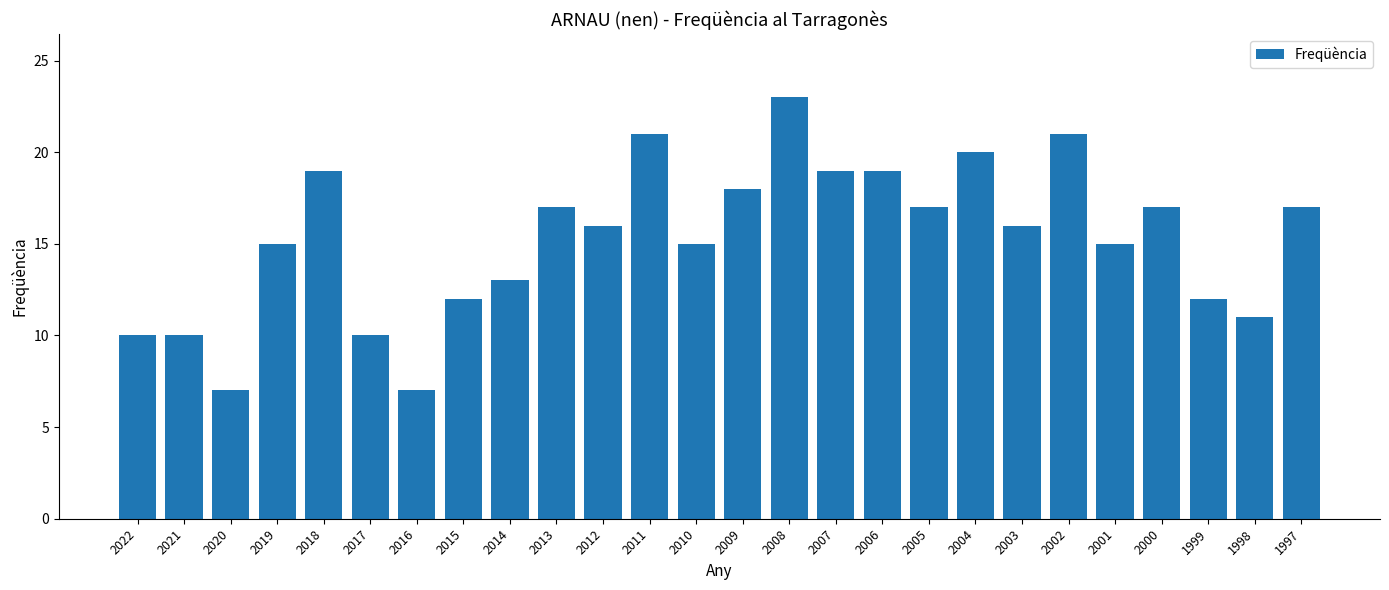

How many categories are shown in the chart?

26